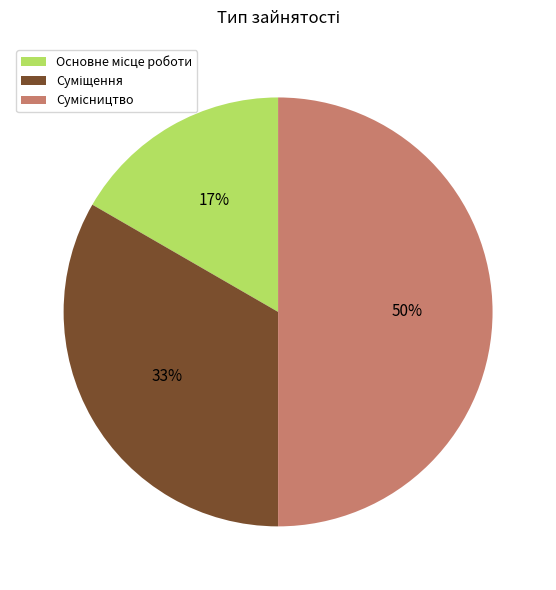

To the nearest percent, what is the average slice percentage?

33%